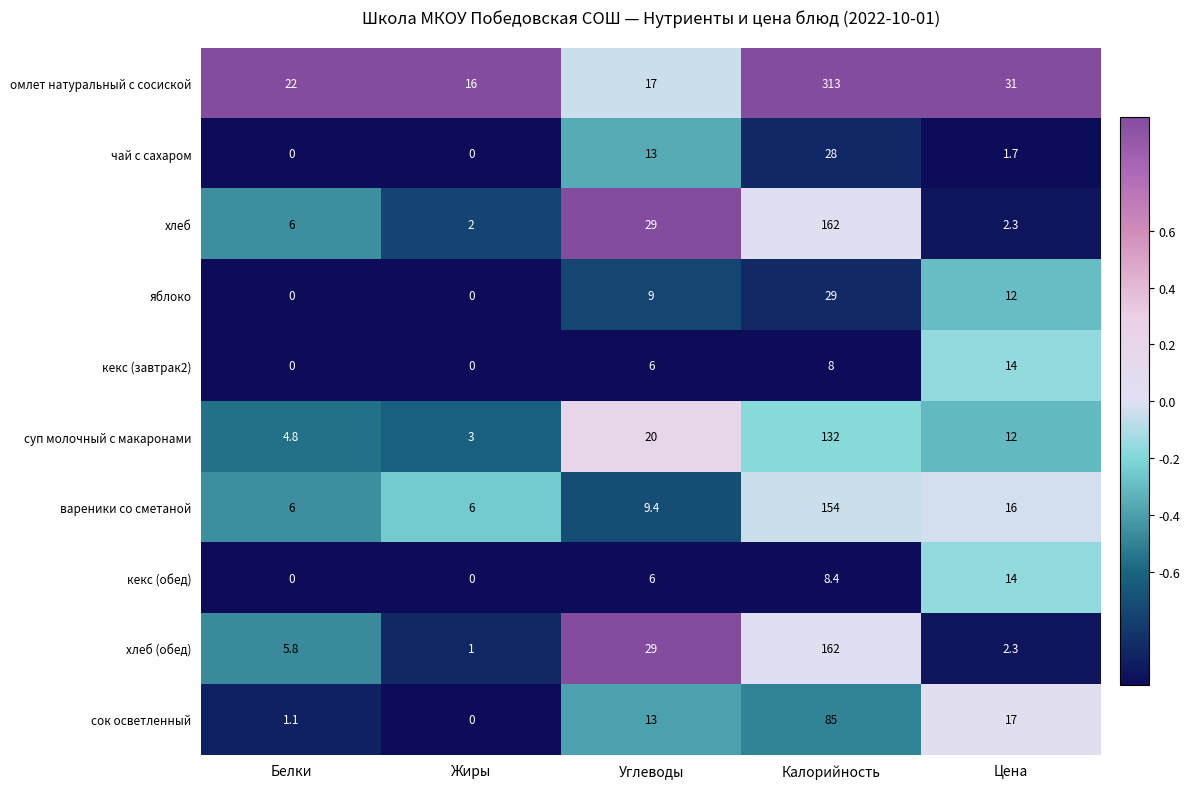

Where does the вареники со сметаной series first go above 9?

Углеводы